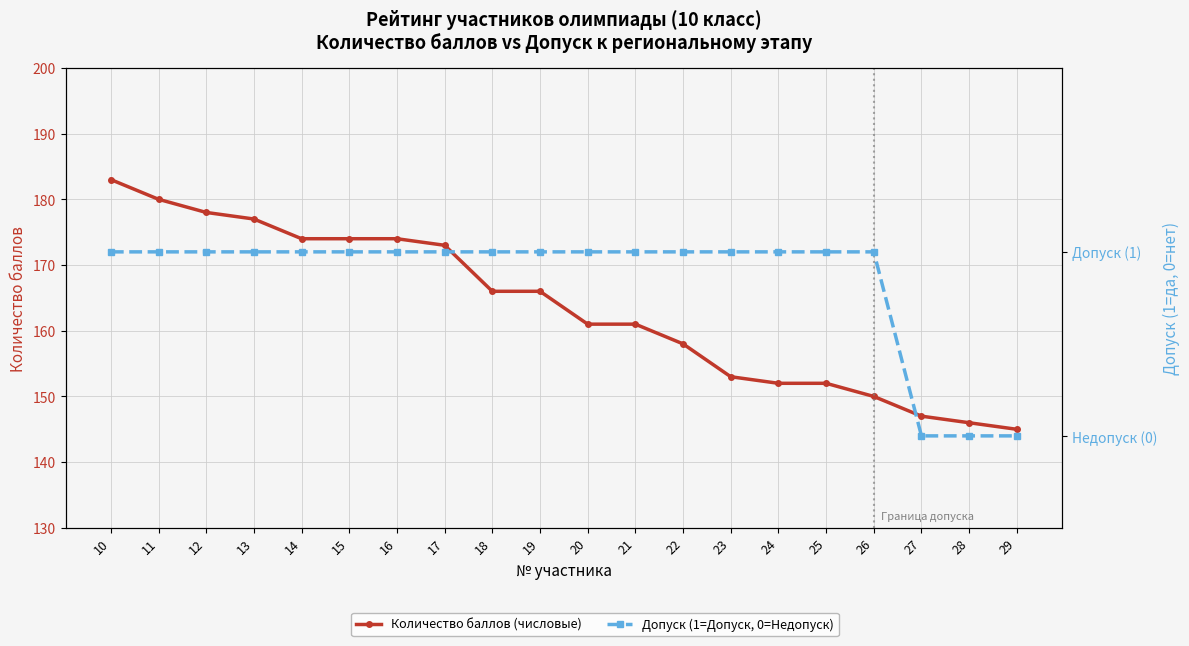

What is the sum of all Количество баллов (числовые) values?

3270